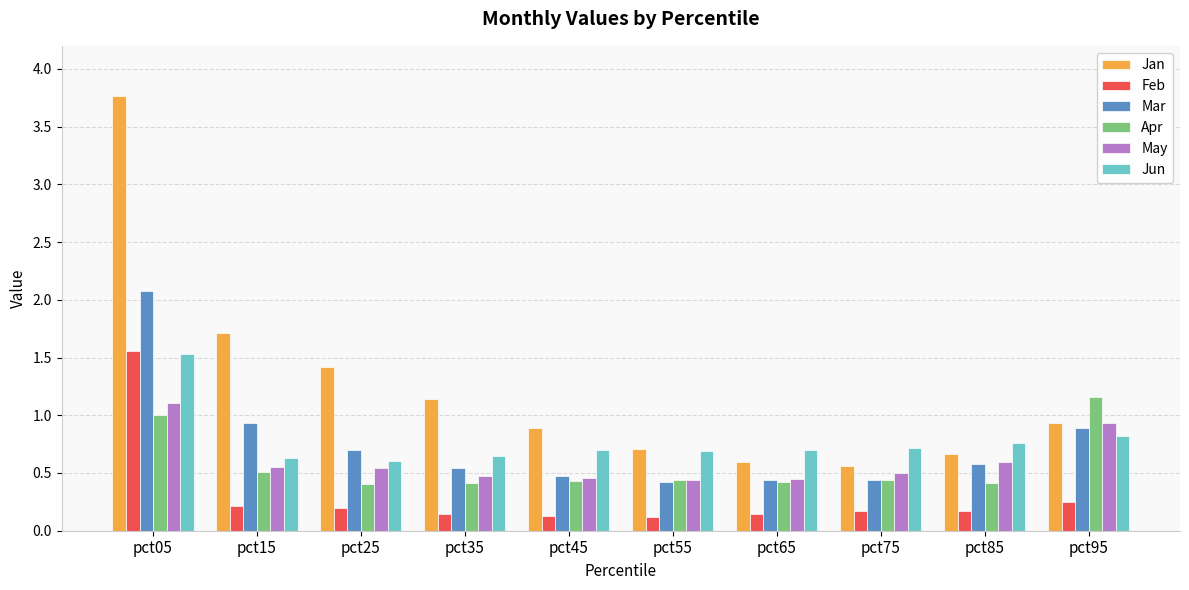

What is the approximate value of Jan at pct05?

3.8